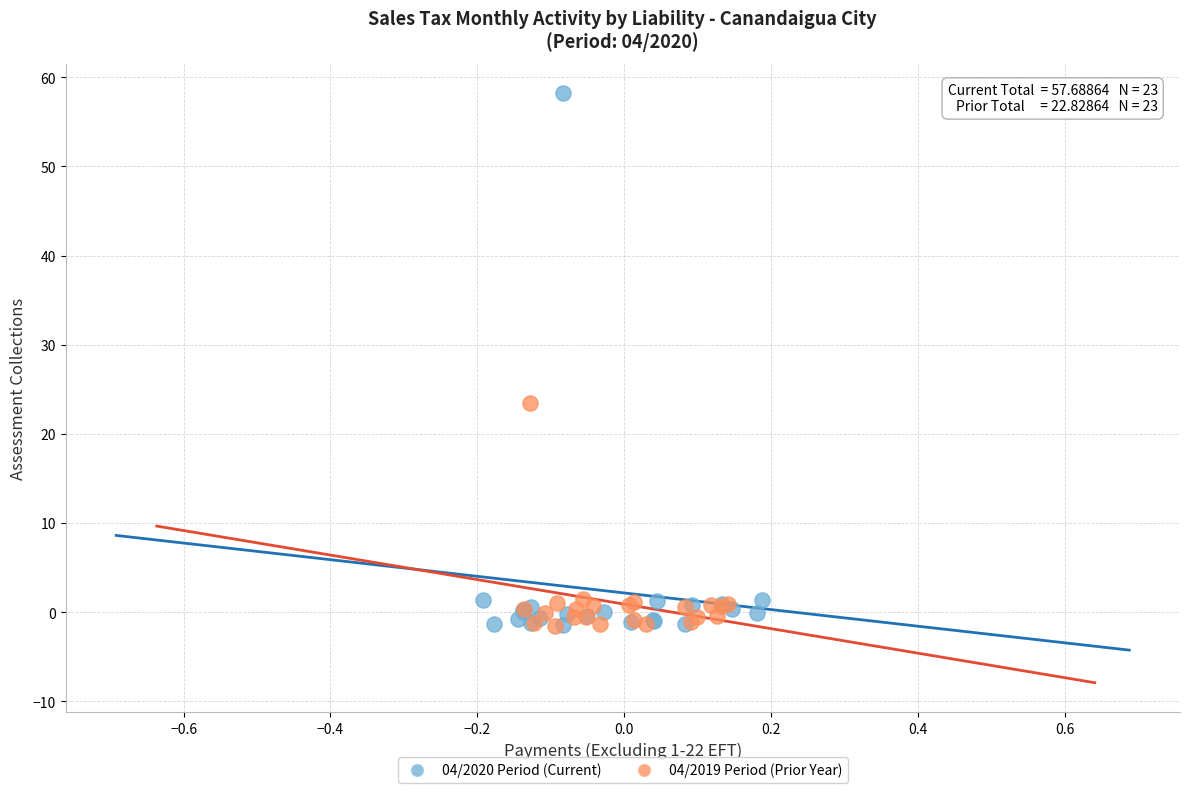

Which series contains the highest Y value?

04/2020 Period (Current)